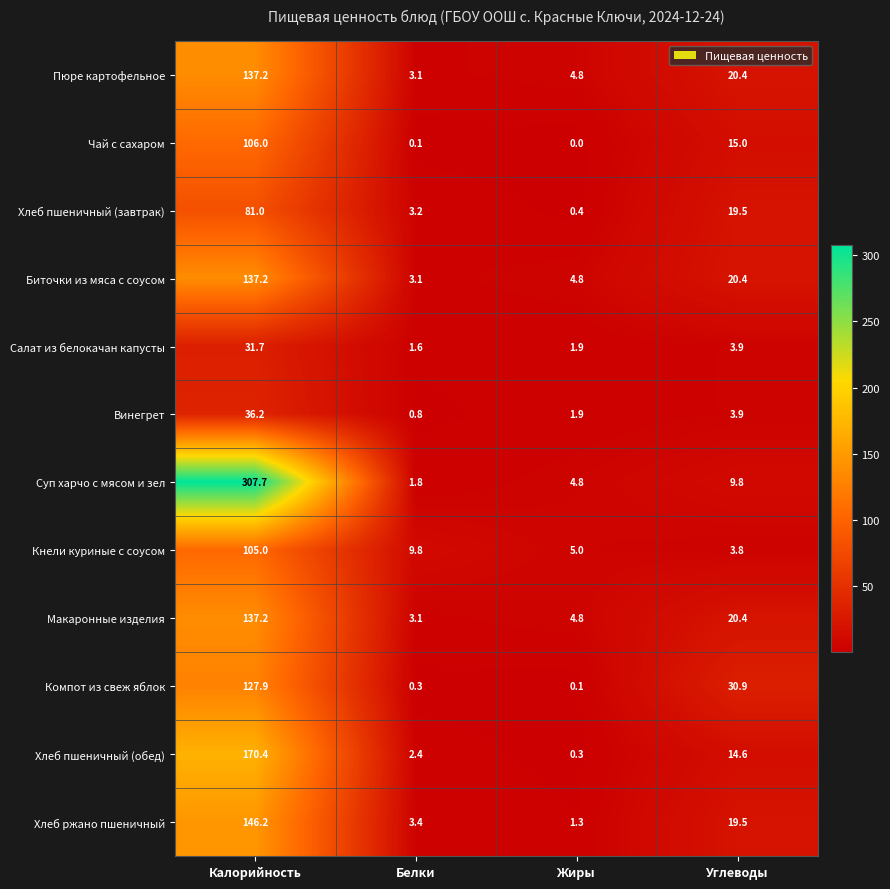

Where is Чай с сахаром nearest to the value 53?

Углеводы